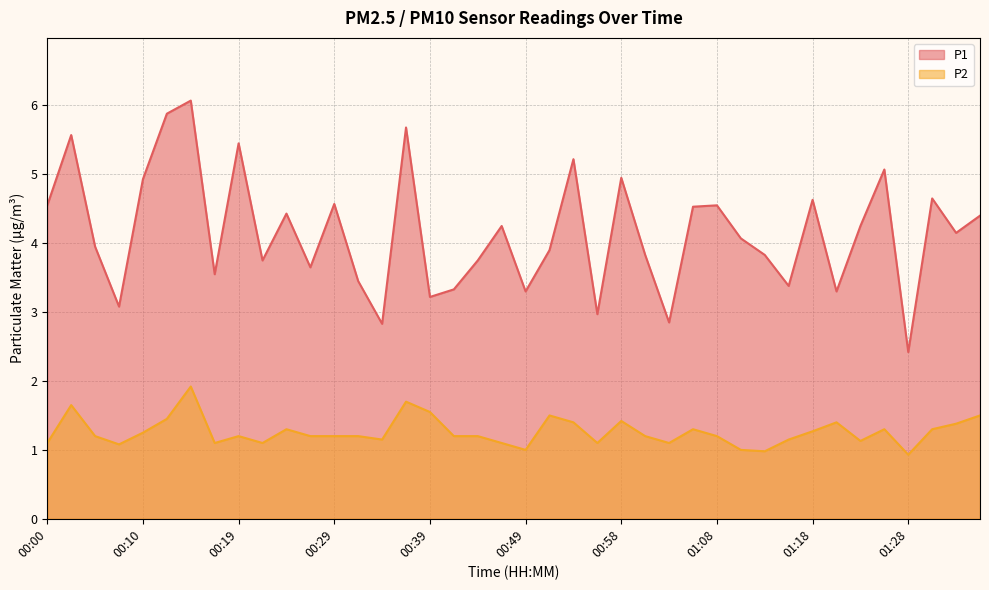

True or false: P1 has more than 1 points higher than both neighbors.

True